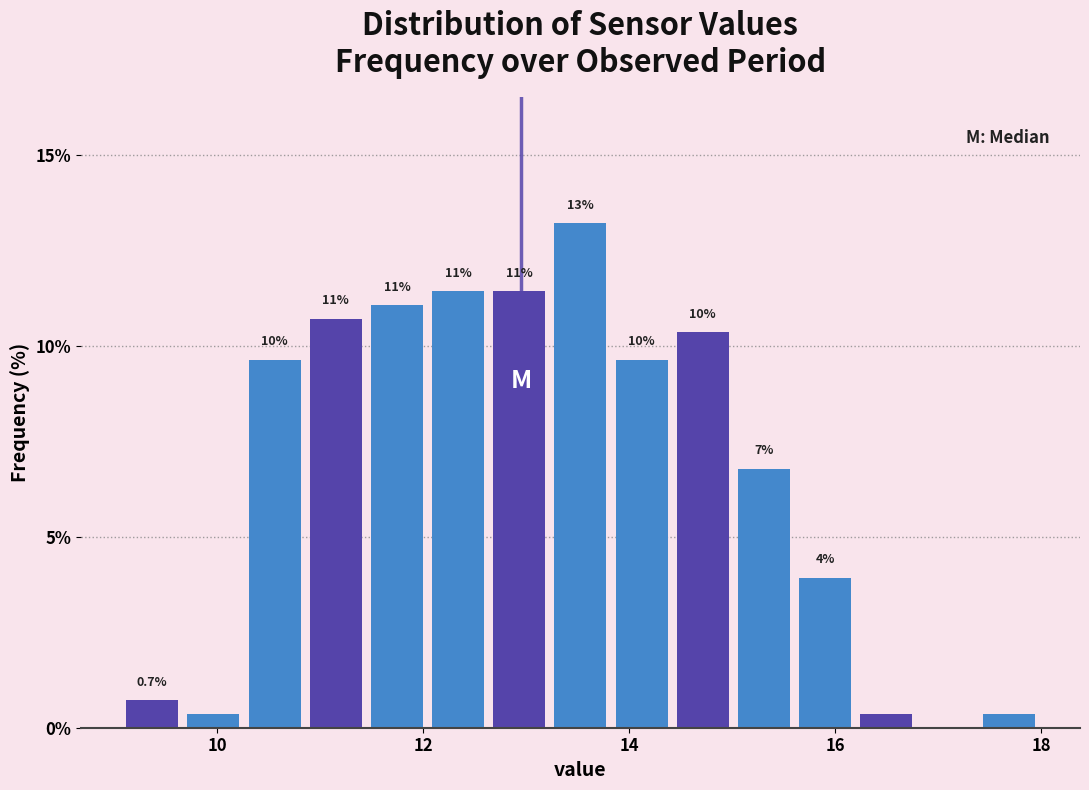

Read against the x-axis, roughly where is the centre of the tallest bar?

13.6